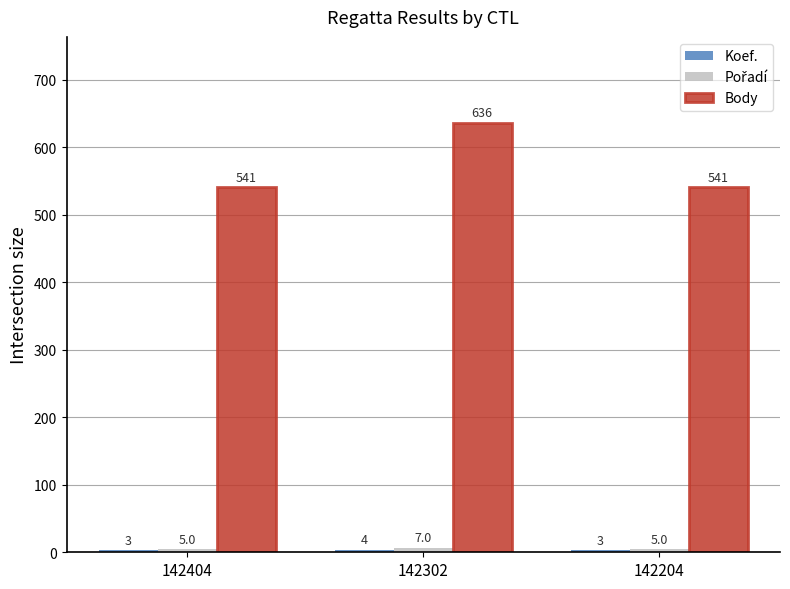

What is the difference between the highest and lowest values at 142404?

538